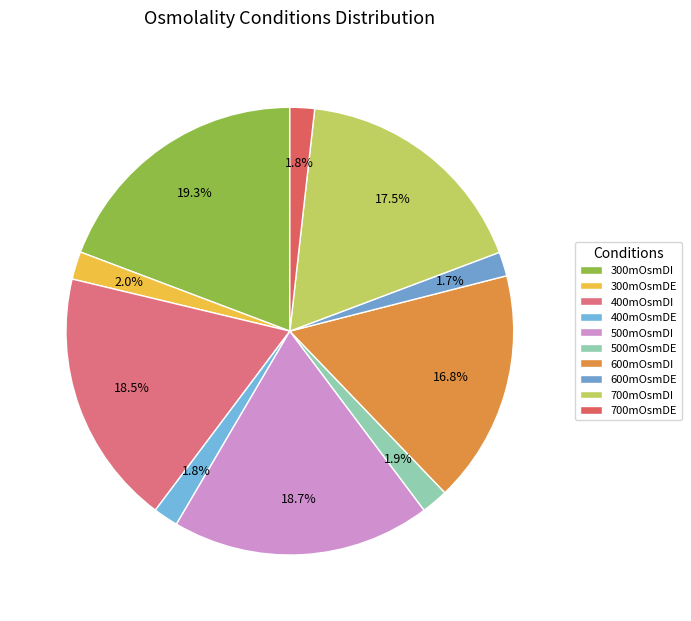

Is there a majority slice in this chart?

No